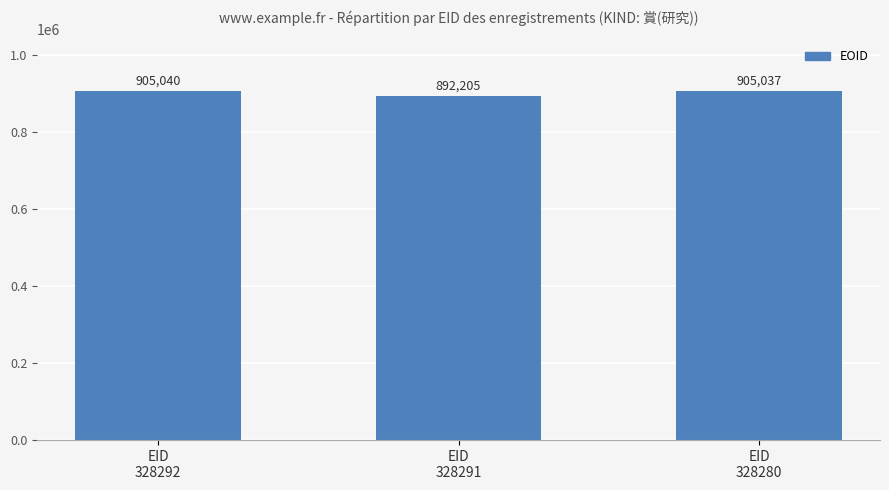

List the labels in order of value, smallest first.

EID
328291, EID
328280, EID
328292